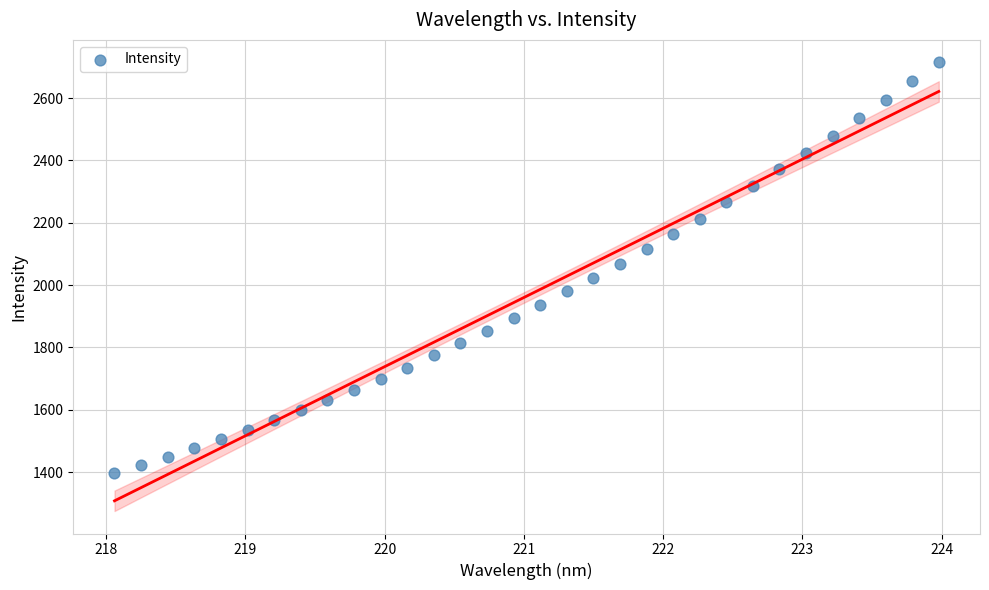

Count the number of points in this scatter plot.

32